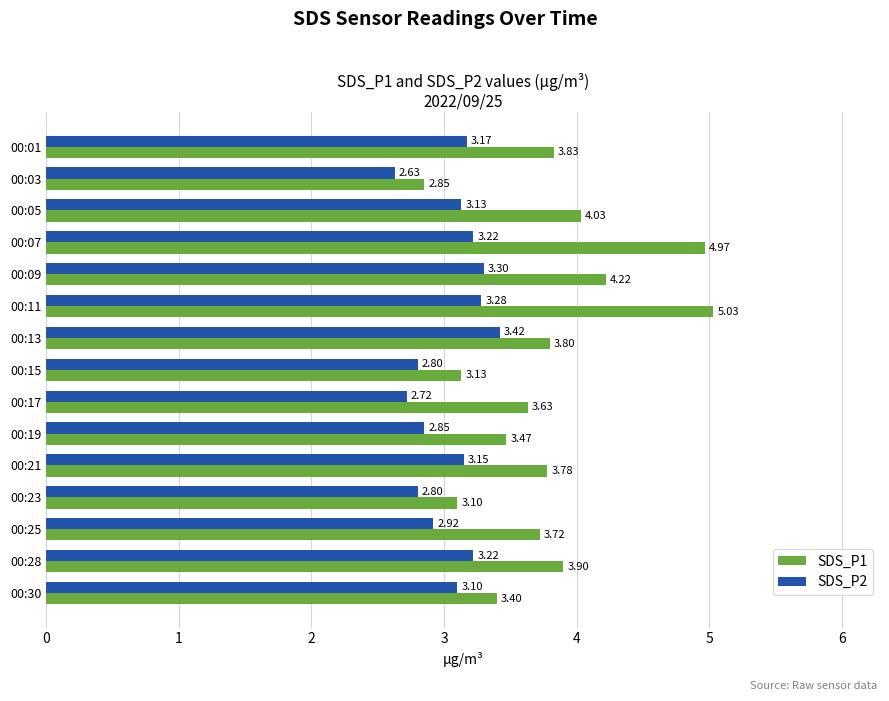

At 00:07, list the series in order from smallest to largest.

SDS_P2, SDS_P1